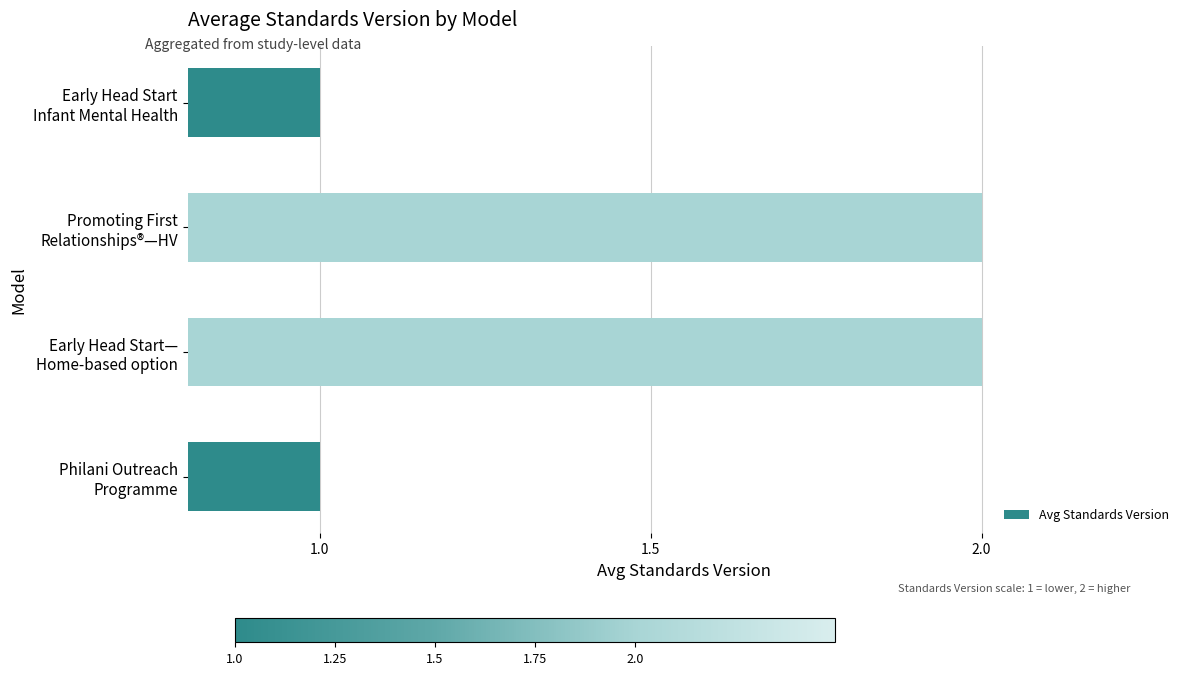

What is the greatest value displayed?

2